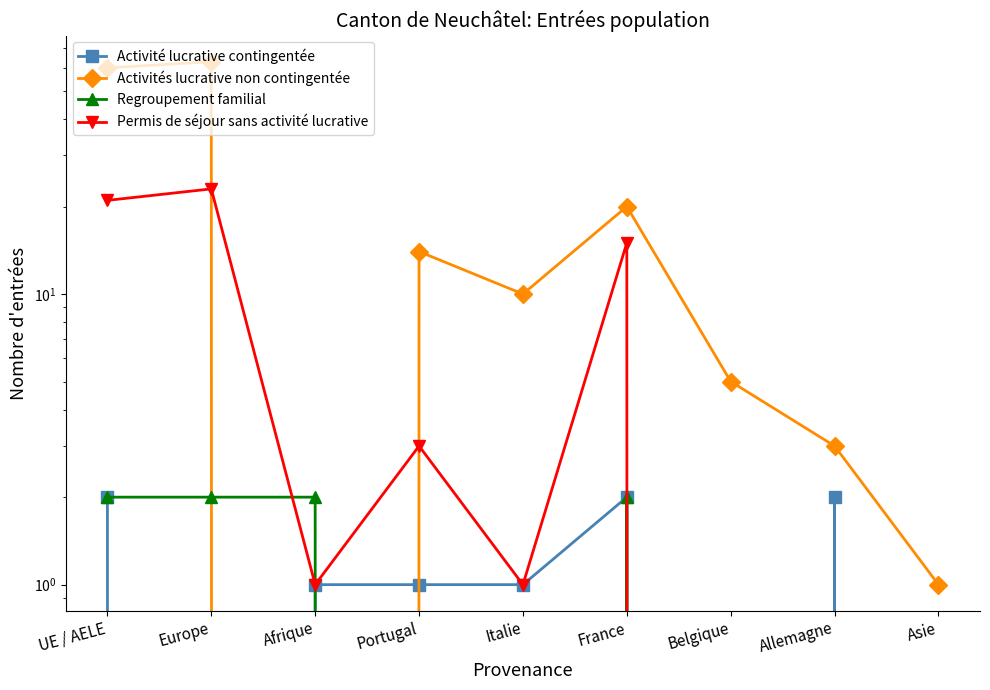

What is the label of the 3rd point from the left?

Afrique